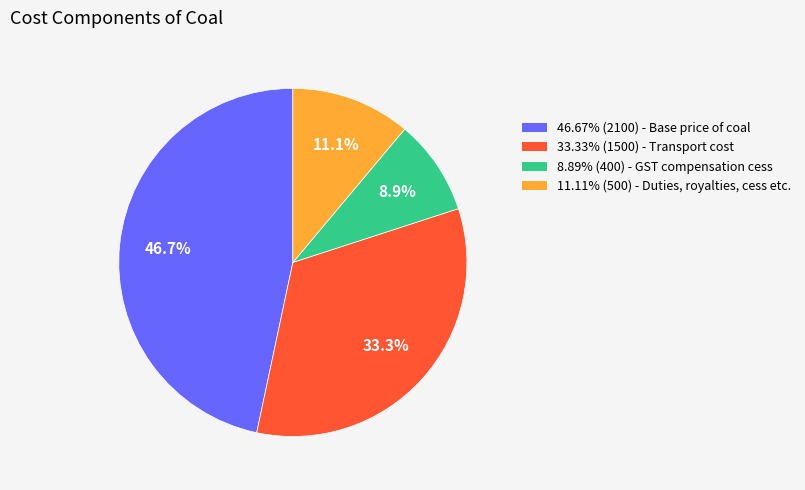

Is there a majority slice in this chart?

No